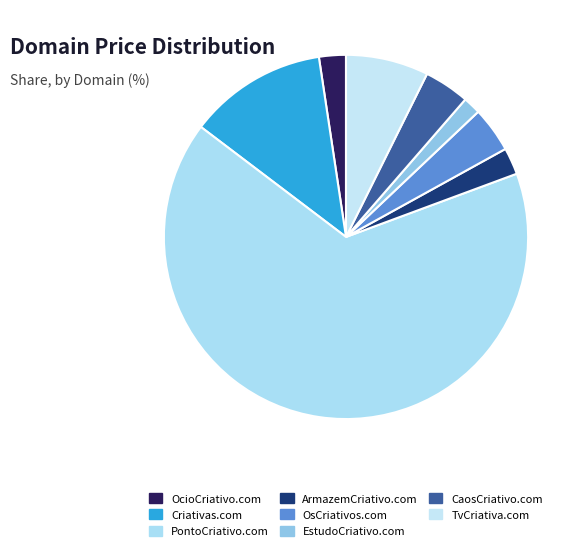

How many segments does this pie chart have?

8